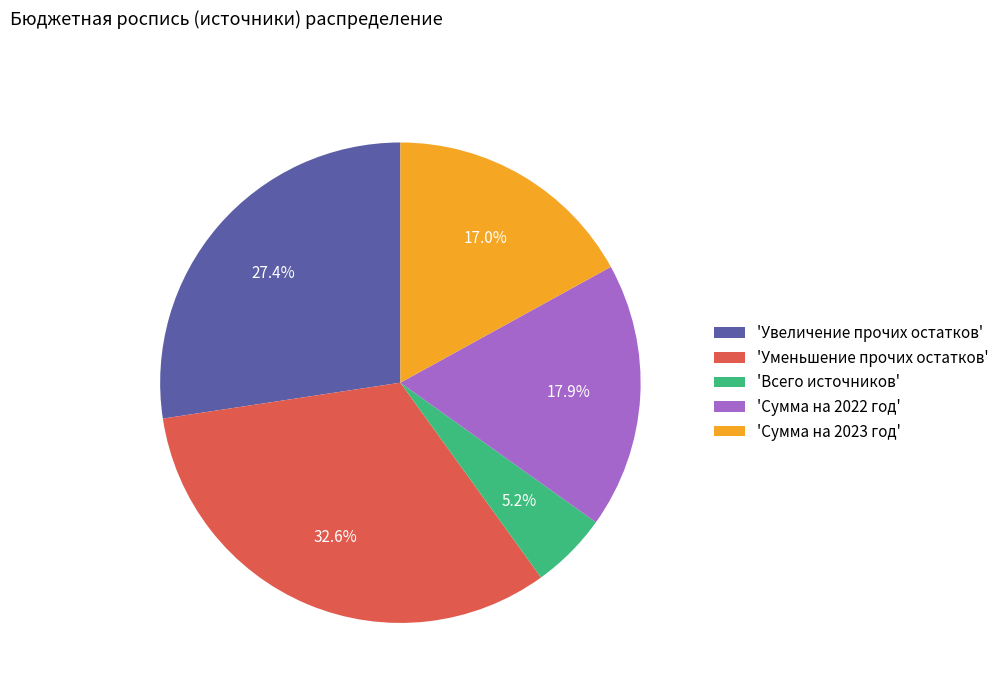

Which slice is the largest?

'Уменьшение прочих остатков'